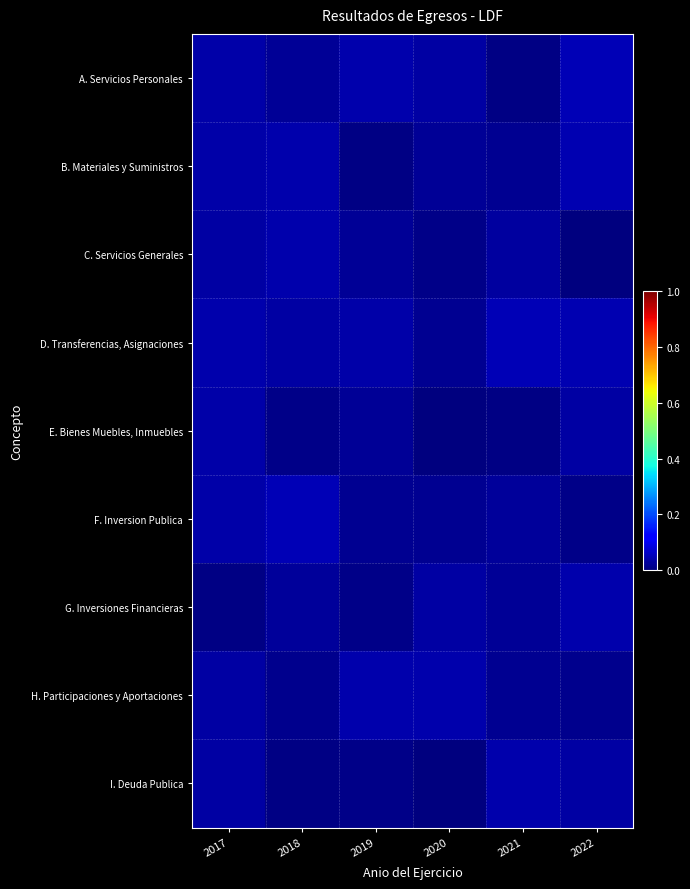

At how many categories does at least one series exceed 0?

6